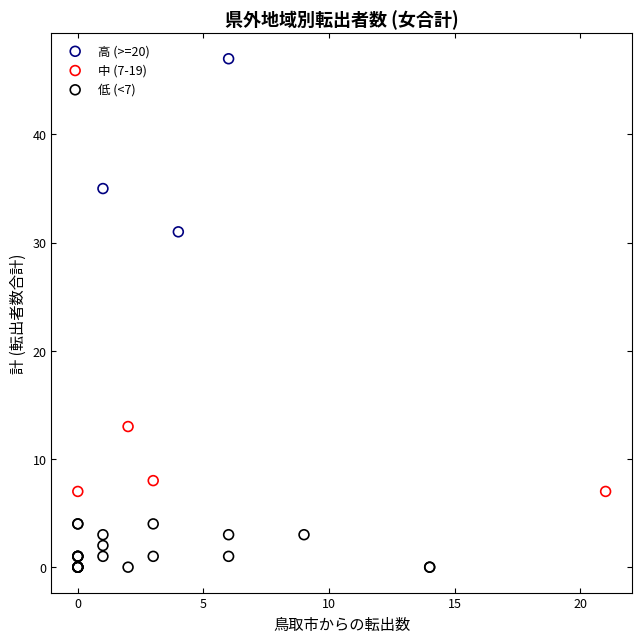

Which series reaches the maximum Y coordinate?

高 (>=20)